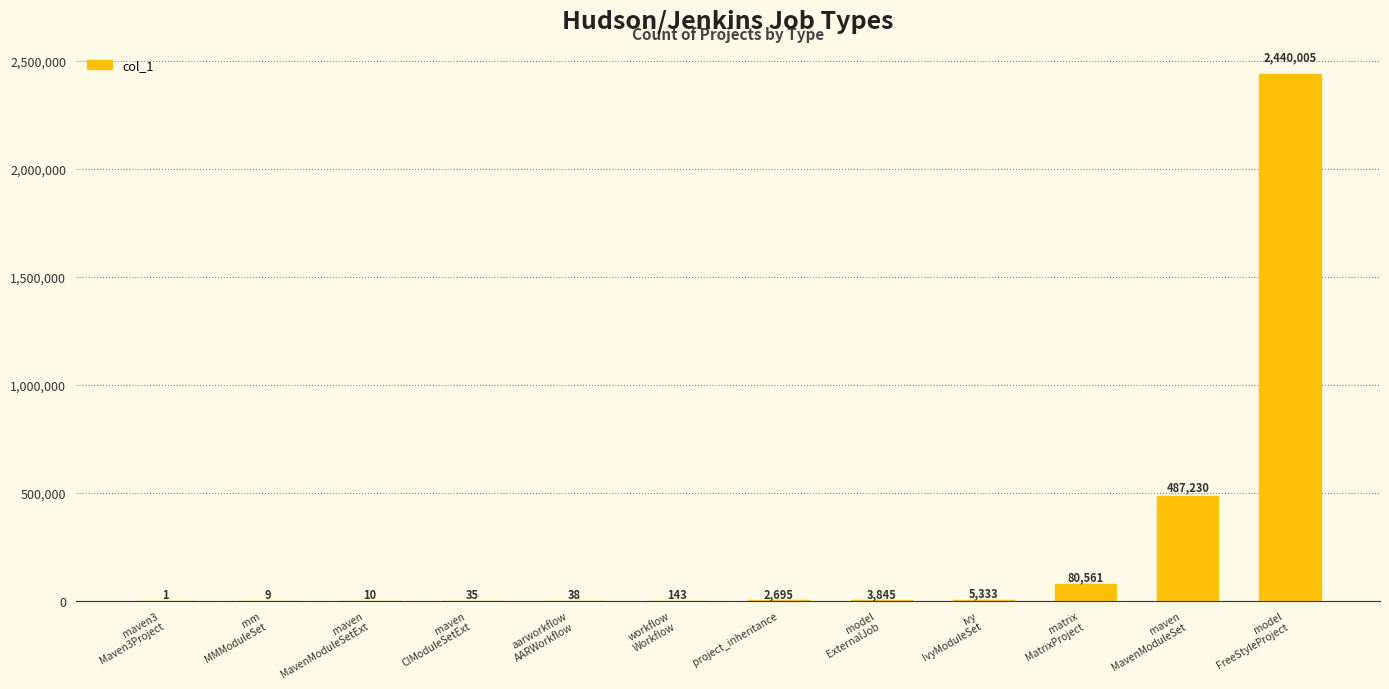

What is the greatest value displayed?

2440005